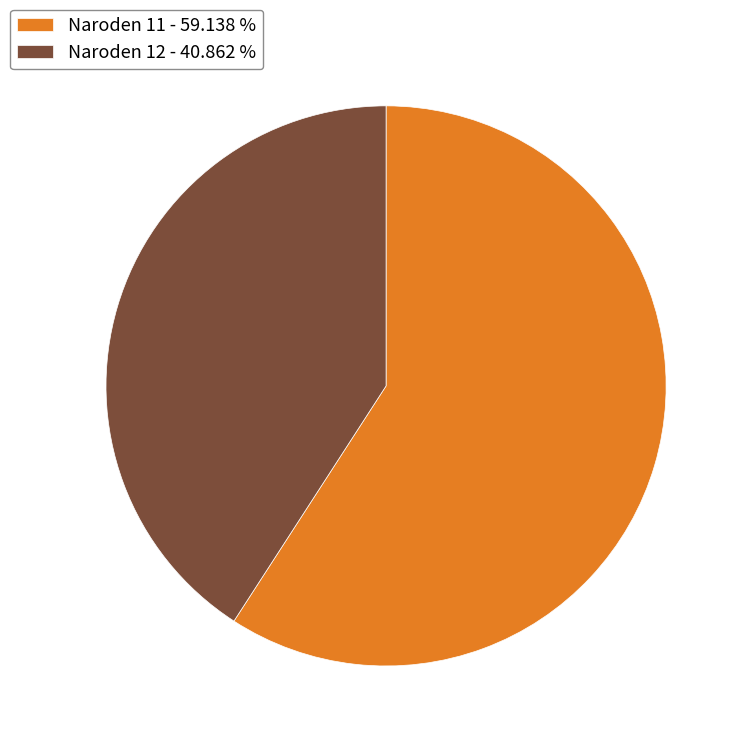

Approximately how many times larger is the value at Naroden 11 - 59.138 % compared to Naroden 12 - 40.862 %?

1.4